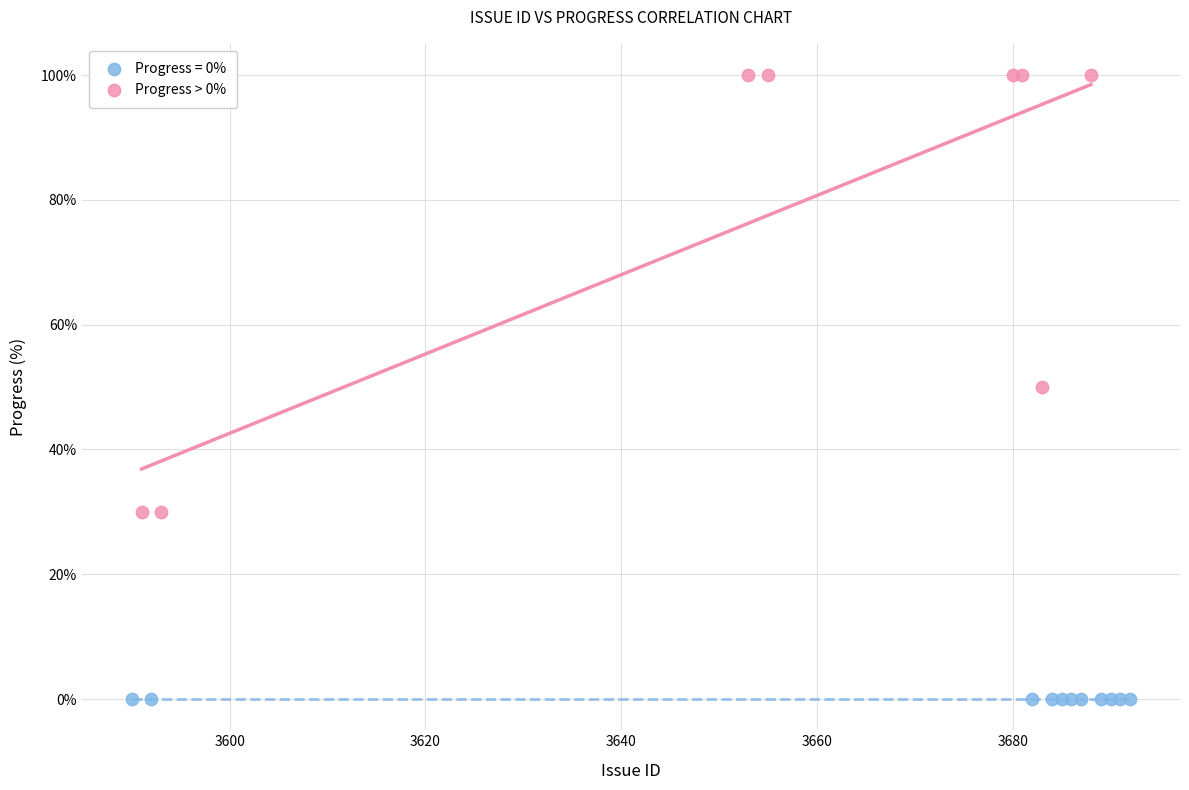

Which series contains the highest Y value?

Progress > 0%